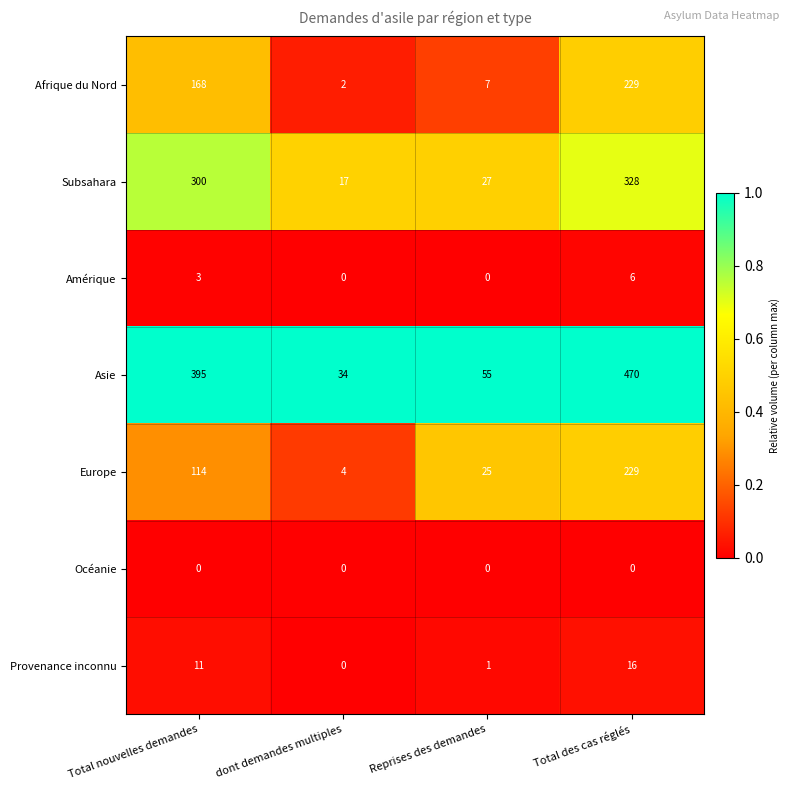

Reading left to right, extract all data points from this chart.

Afrique du Nord: Total nouvelles demandes=168	dont demandes multiples=2	Reprises des demandes=7	Total des cas réglés=229
Subsahara: Total nouvelles demandes=300	dont demandes multiples=17	Reprises des demandes=27	Total des cas réglés=328
Amérique: Total nouvelles demandes=3	dont demandes multiples=0	Reprises des demandes=0	Total des cas réglés=6
Asie: Total nouvelles demandes=395	dont demandes multiples=34	Reprises des demandes=55	Total des cas réglés=470
Europe: Total nouvelles demandes=114	dont demandes multiples=4	Reprises des demandes=25	Total des cas réglés=229
Océanie: Total nouvelles demandes=0	dont demandes multiples=0	Reprises des demandes=0	Total des cas réglés=0
Provenance inconnu: Total nouvelles demandes=11	dont demandes multiples=0	Reprises des demandes=1	Total des cas réglés=16